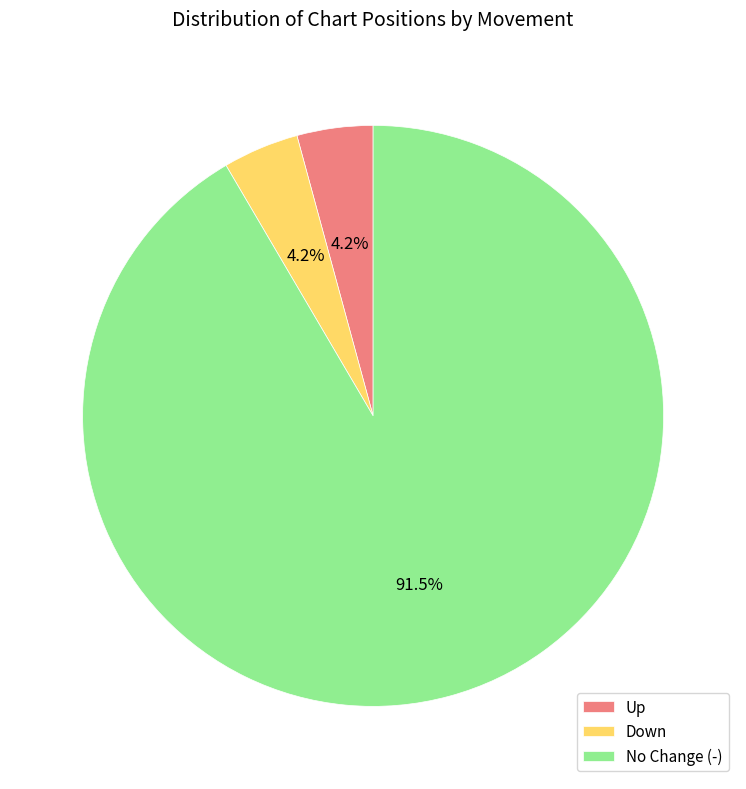

Which slice is the largest?

No Change (-)